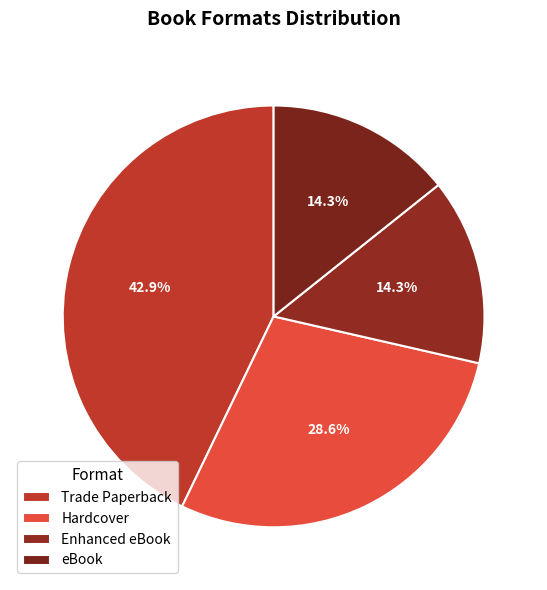

Does Hardcover represent more than half of the total?

No